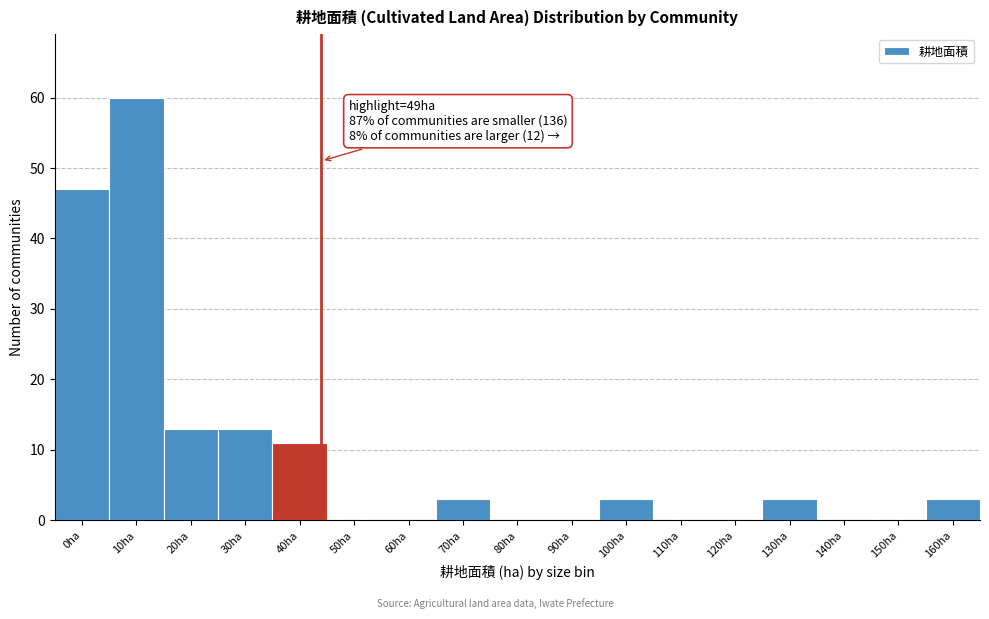

Reading right to left, what are all the values shown in this chart?

160ha=3	150ha=0	140ha=0	130ha=3	120ha=0	110ha=0	100ha=3	90ha=0	80ha=0	70ha=3	60ha=0	50ha=0	40ha=11	30ha=13	20ha=13	10ha=60	0ha=47